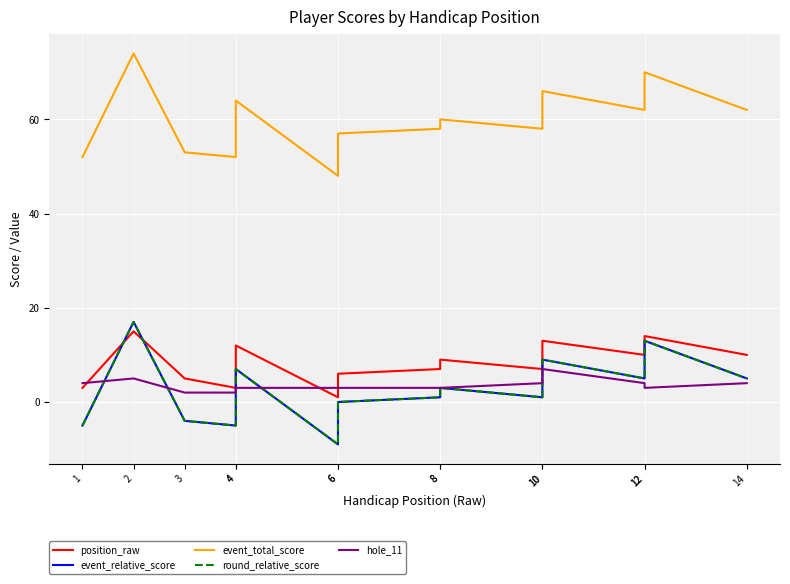

True or false: hole_11 has a value of 2 at 8.

False